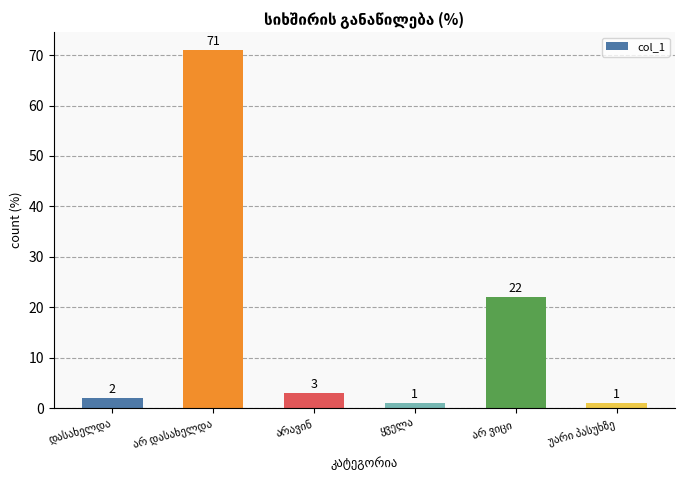

Reading left to right, extract all data points from this chart.

2	71	3	1	22	1